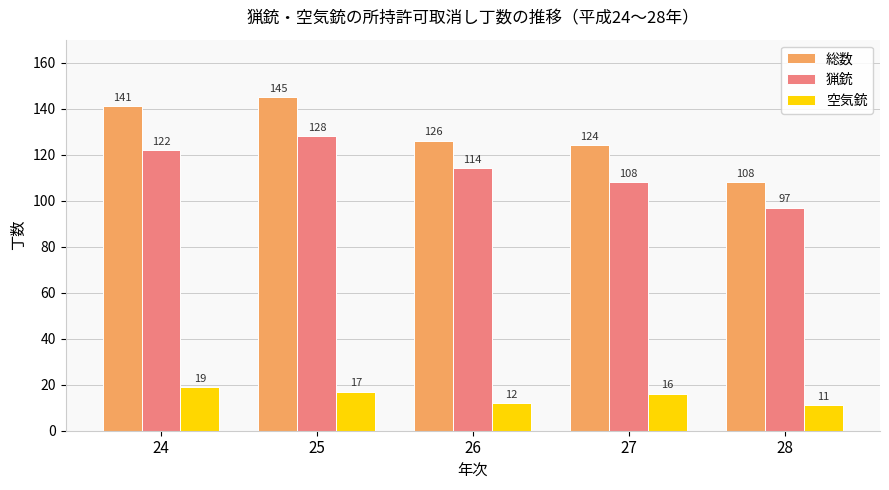

The 空気銃 series shows 19 at 24. True or false?

True